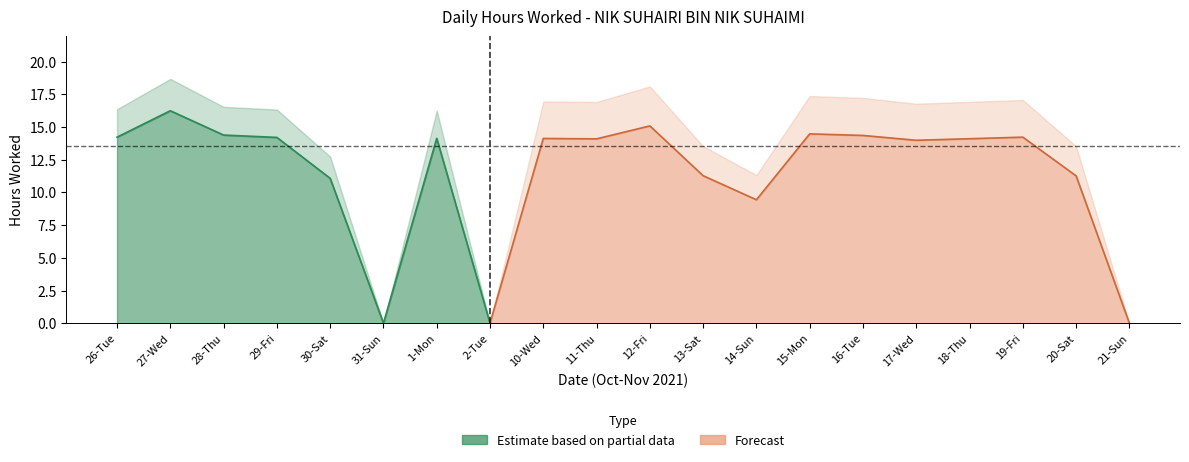

Which has a higher value, 21-Sun or 31-Sun?

21-Sun